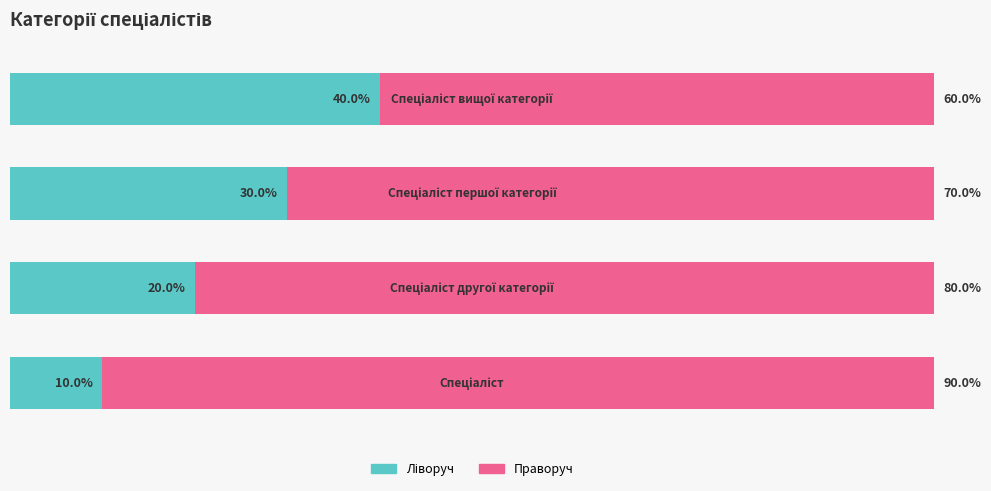

What are all the series names shown in the legend?

Ліворуч, Праворуч